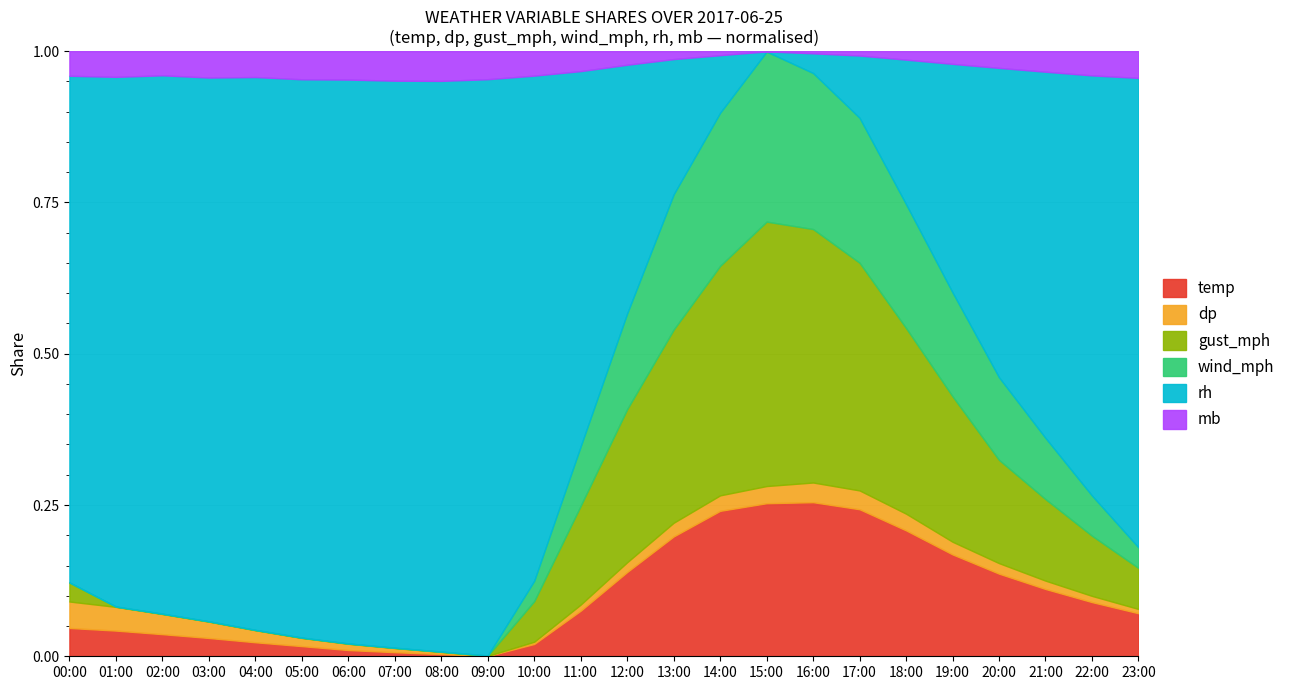

Is it true that temp equals 0.1 at 19:00?

False